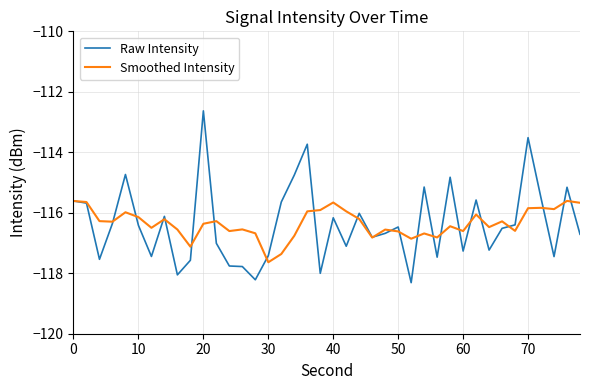

In Smoothed Intensity, how many points are higher than both neighbors (excluding endpoints)?

12